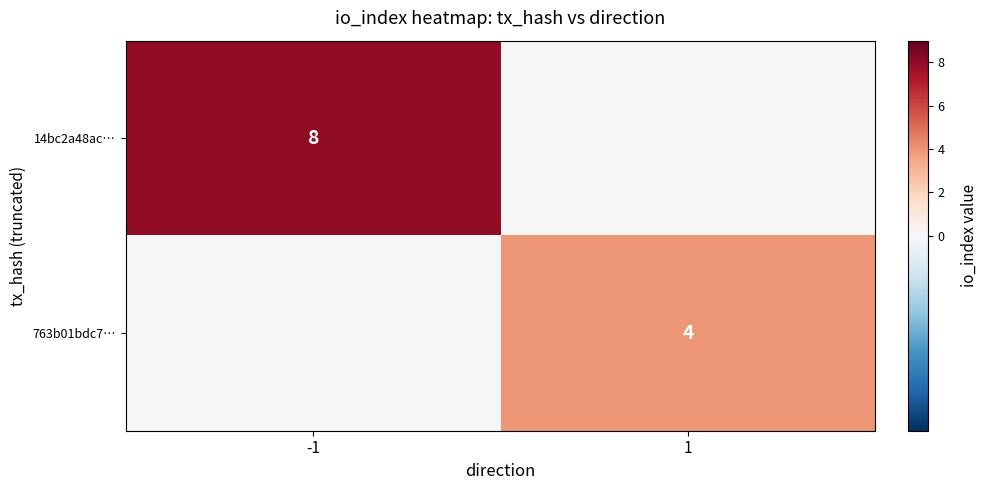

The 763b01bdc7… series shows 5 at 1. True or false?

False